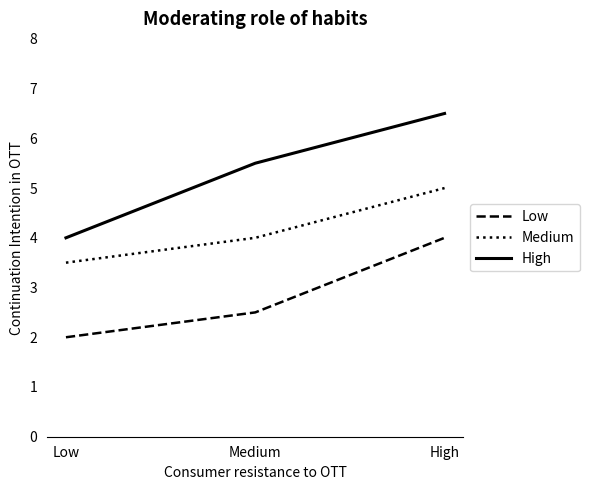

At High, list the series in order from largest to smallest.

High, Medium, Low